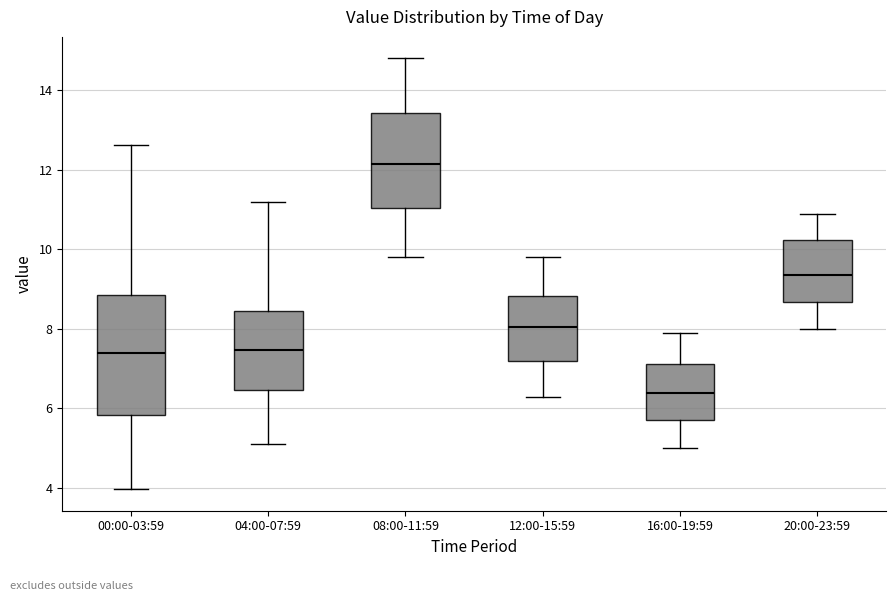

Which box's median line is the highest?

08:00-11:59